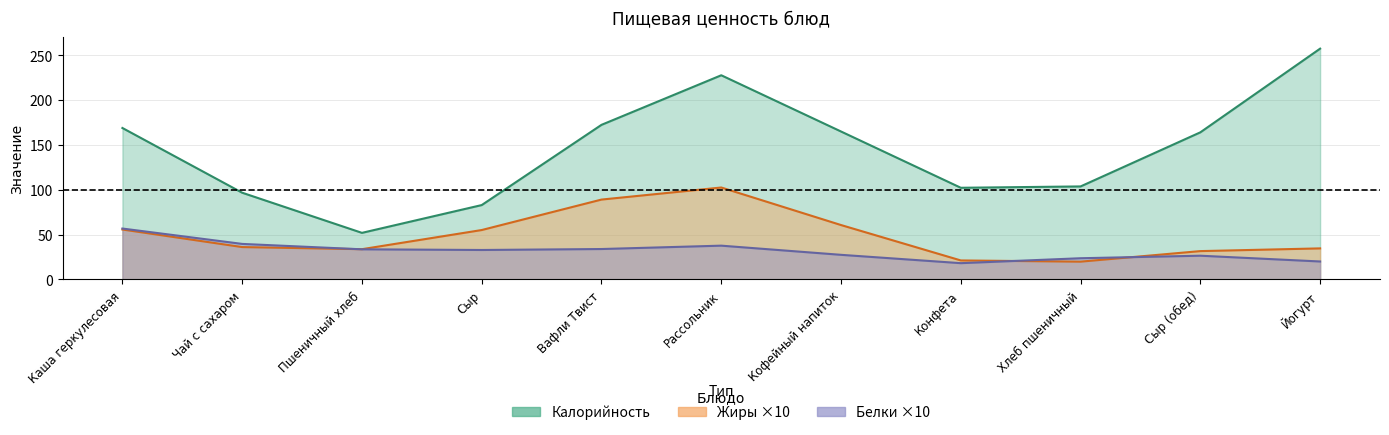

Which category has the lowest value in the Калорийность series?

Пшеничный хлеб